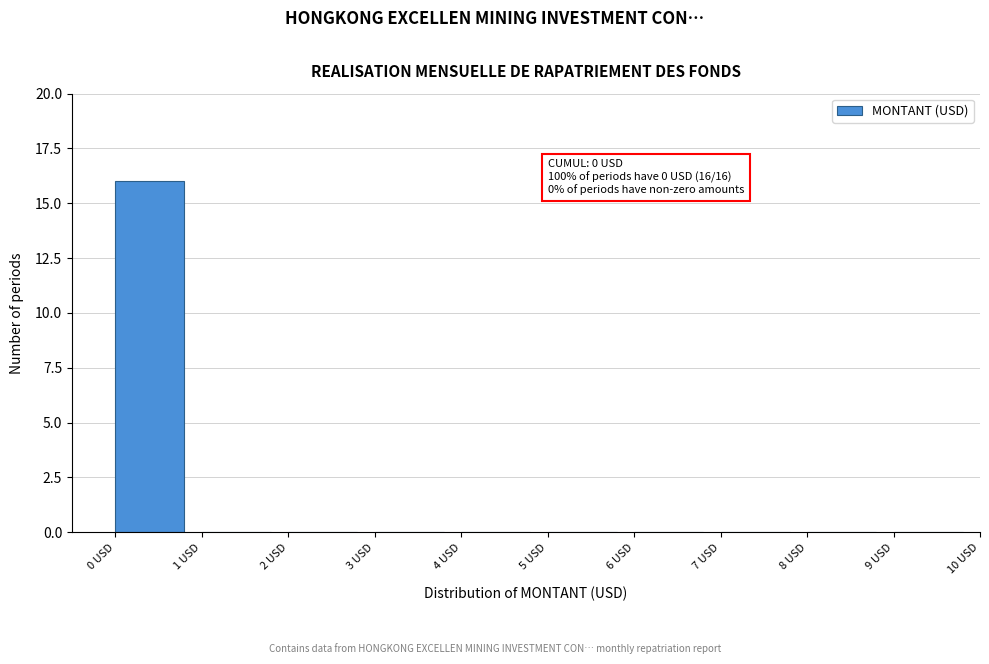

Reading left to right, extract all data points from this chart.

0 USD=16	1 USD=0	2 USD=0	3 USD=0	4 USD=0	5 USD=0	6 USD=0	7 USD=0	8 USD=0	9 USD=0